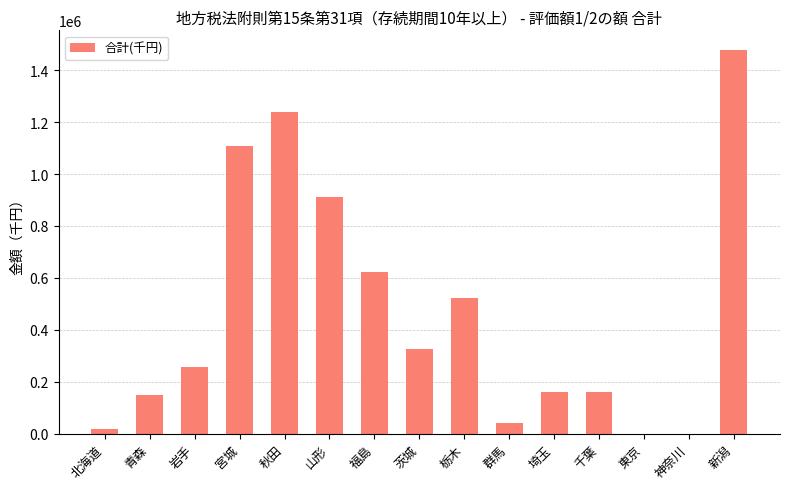

How many data points does each series have?

15